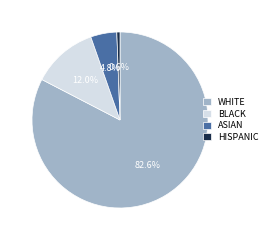

How many segments does this pie chart have?

4